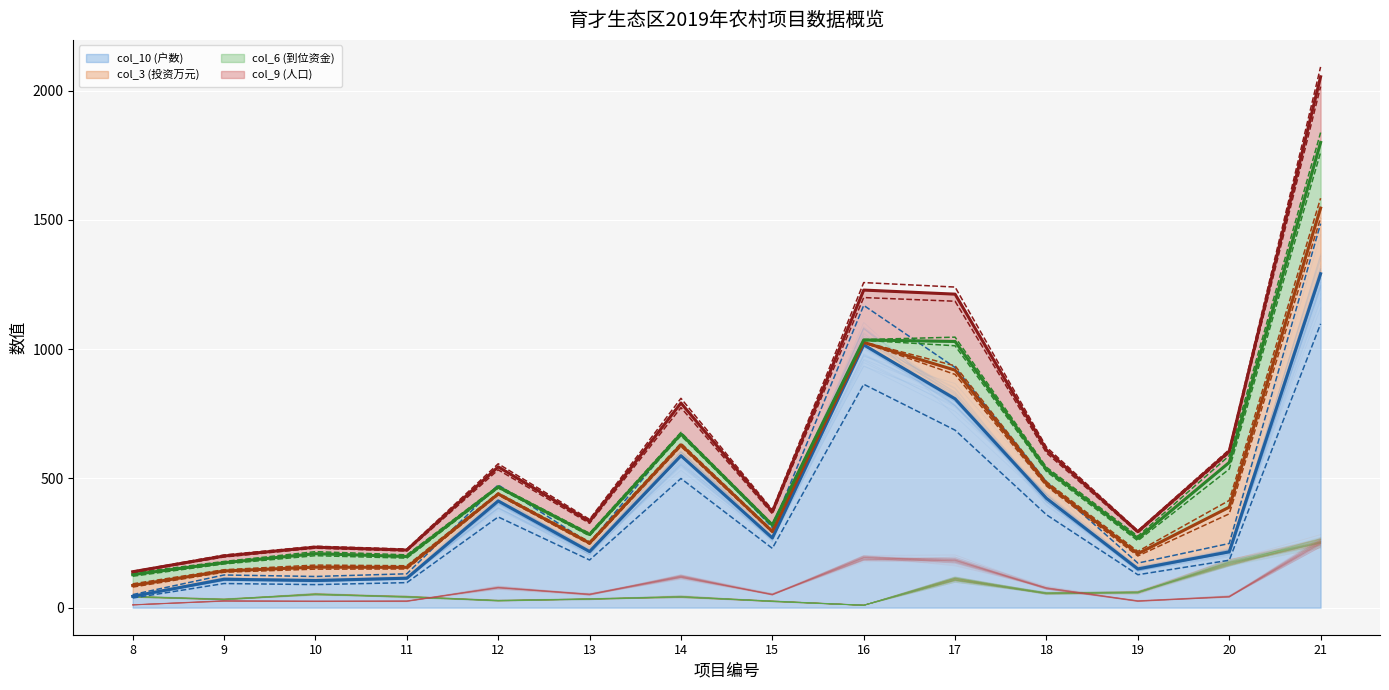

Reading left to right, extract all data points from this chart.

mean of col_10 (户数): 8=44.0	9=110.0	10=105.0	11=114.0	12=413.0	13=217.0	14=588.0	15=270.0	16=1017.0	17=808.0	18=423.0	19=150.0	20=216.0	21=1292.0
mean of col_3 (投资万元): 8=86.0	9=142.0	10=157.0	11=156.0	12=440.0	13=250.0	14=630.0	15=295.0	16=1026.4	17=919.0	18=479.0	19=209.0	20=389.0	21=1546.0
mean of col_6 (到位资金): 8=128.0	9=174.0	10=209.0	11=198.0	12=467.0	13=283.0	14=672.0	15=320.0	16=1035.8	17=1030.0	18=535.0	19=268.0	20=562.0	21=1800.0
mean of col_9 (人口): 8=139.0	9=200.0	10=234.0	11=223.0	12=545.0	13=334.0	14=792.0	15=371.0	16=1228.8	17=1213.0	18=610.0	19=294.0	20=605.0	21=2054.0